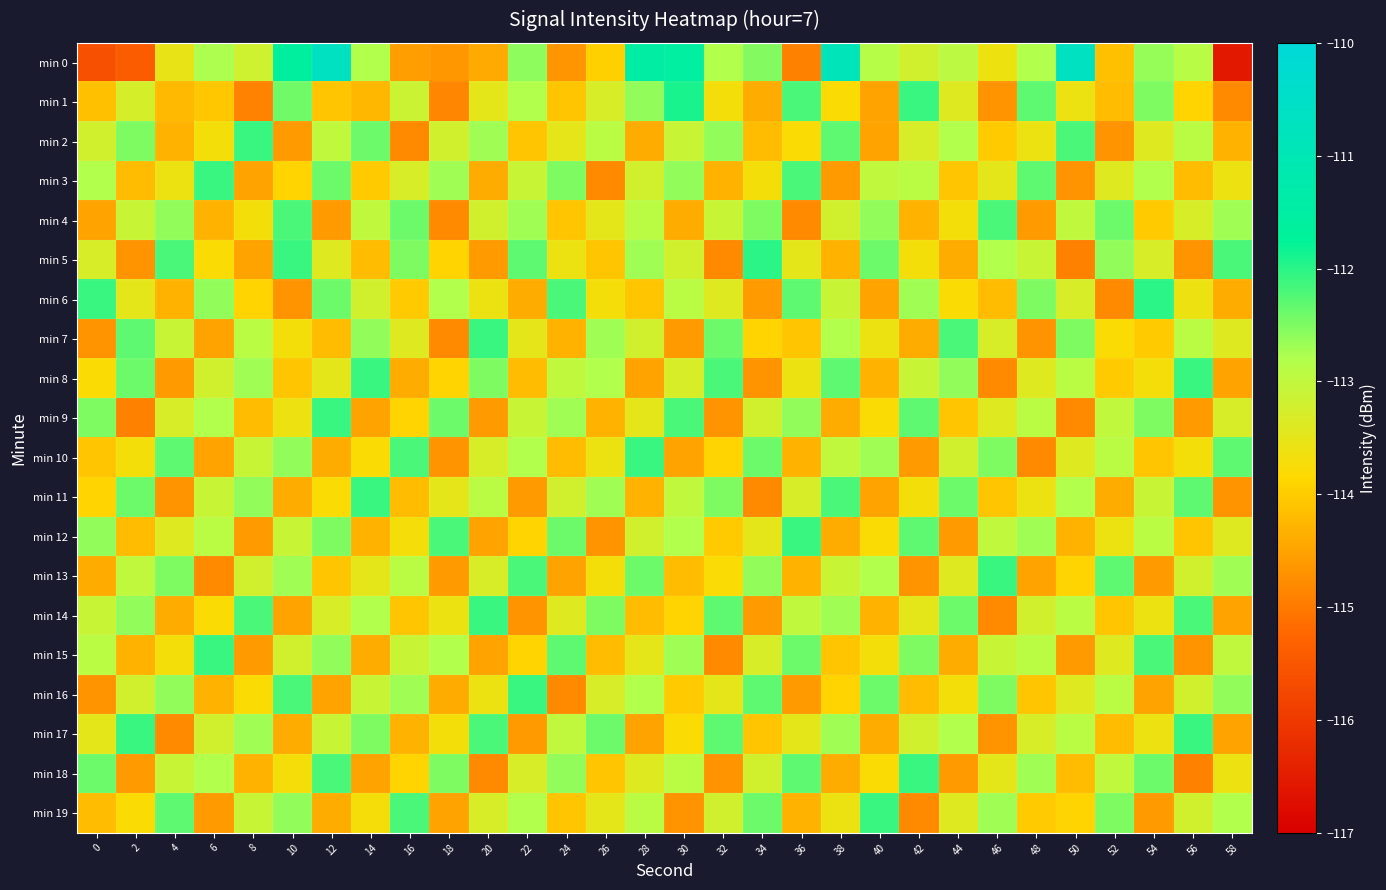

List the series in order of their peak value, highest first.

min 0, min 1, min 5, min 6, min 2, min 3, min 7, min 8, min 9, min 10, min 11, min 12, min 13, min 14, min 15, min 16, min 17, min 18, min 19, min 4